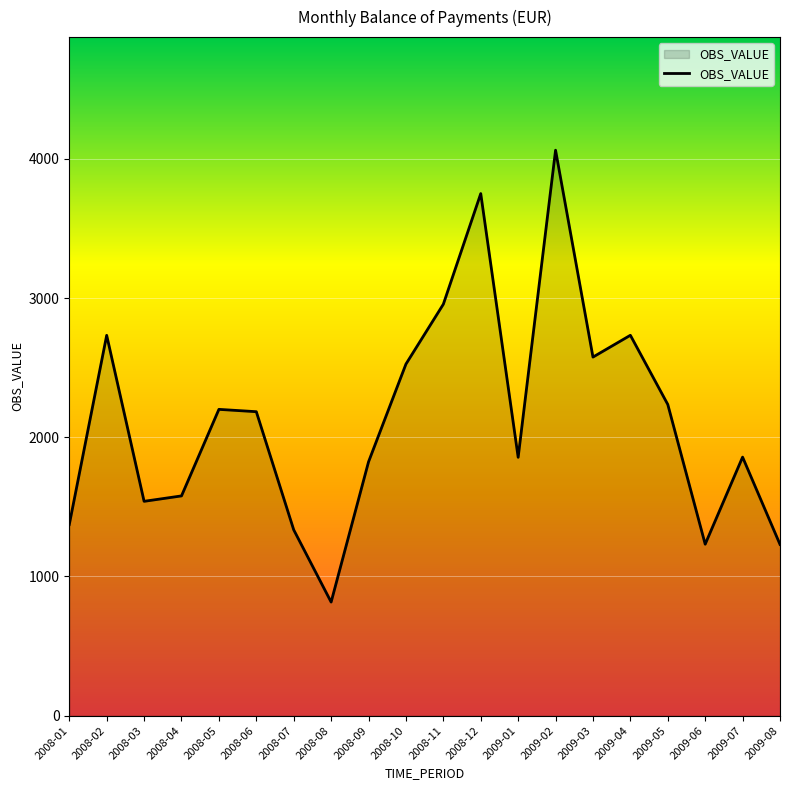

Which label corresponds to the smallest value in the chart?

2008-08